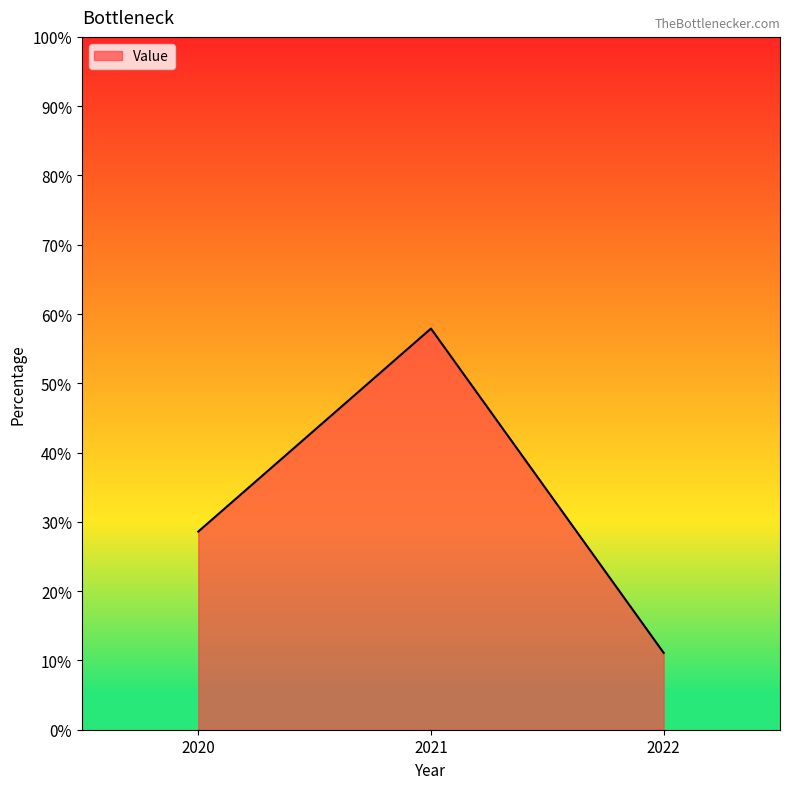

How many values exceed 28?

2